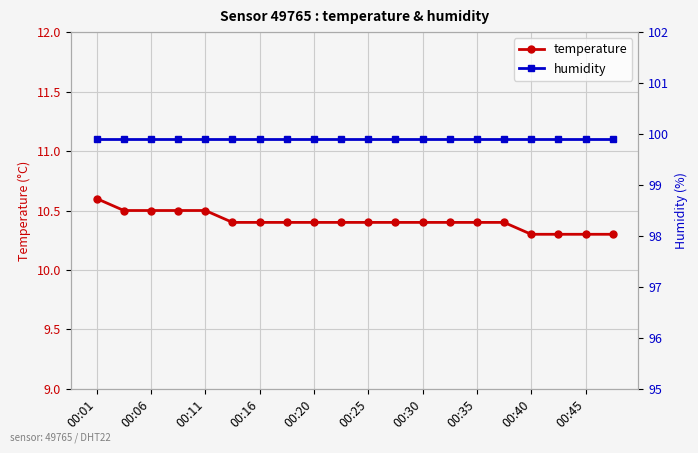

Count the number of categories in the chart.

20